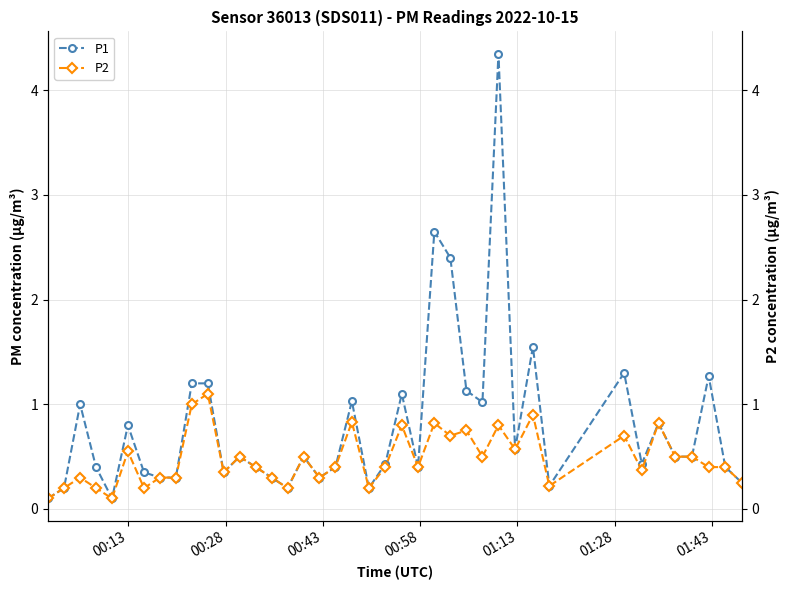

List the series in order of their overall mean, lowest first.

P2, P1